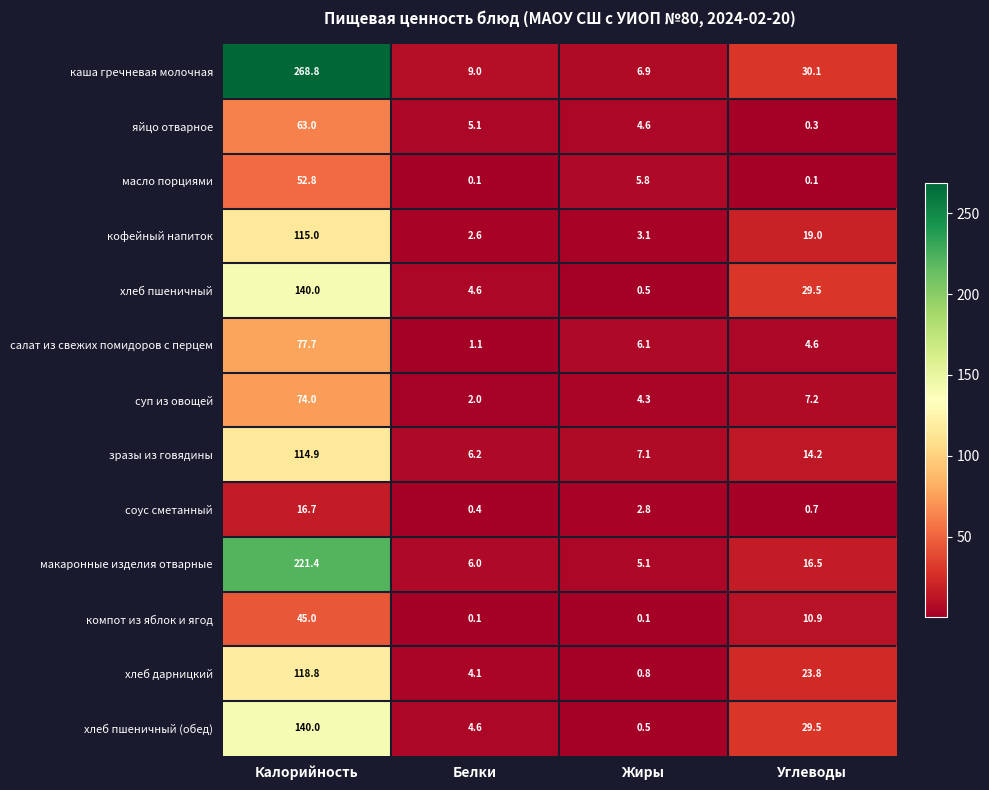

At which label does суп из овощей reach its peak?

Калорийность